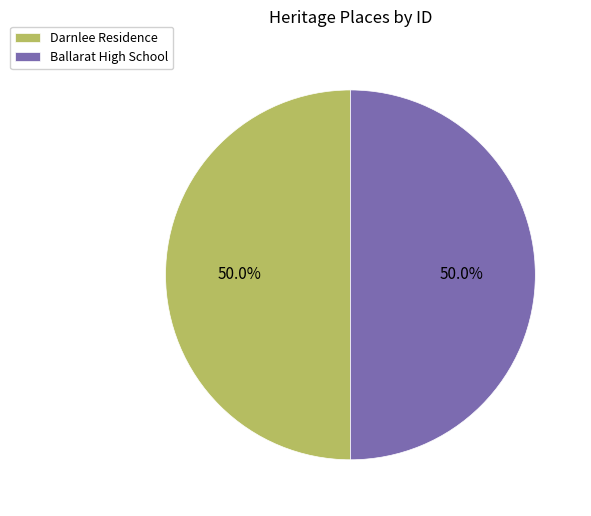

The Darnlee Residence slice represents 44% of the pie. True or false?

False